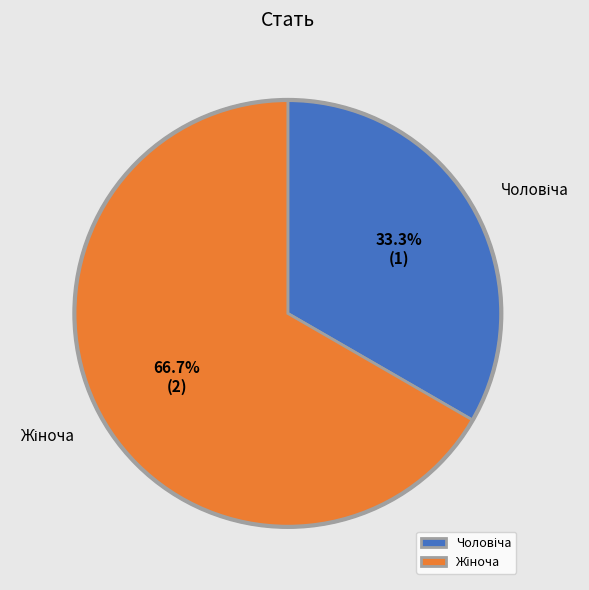

Is there any slice that represents more than half of the pie?

Yes